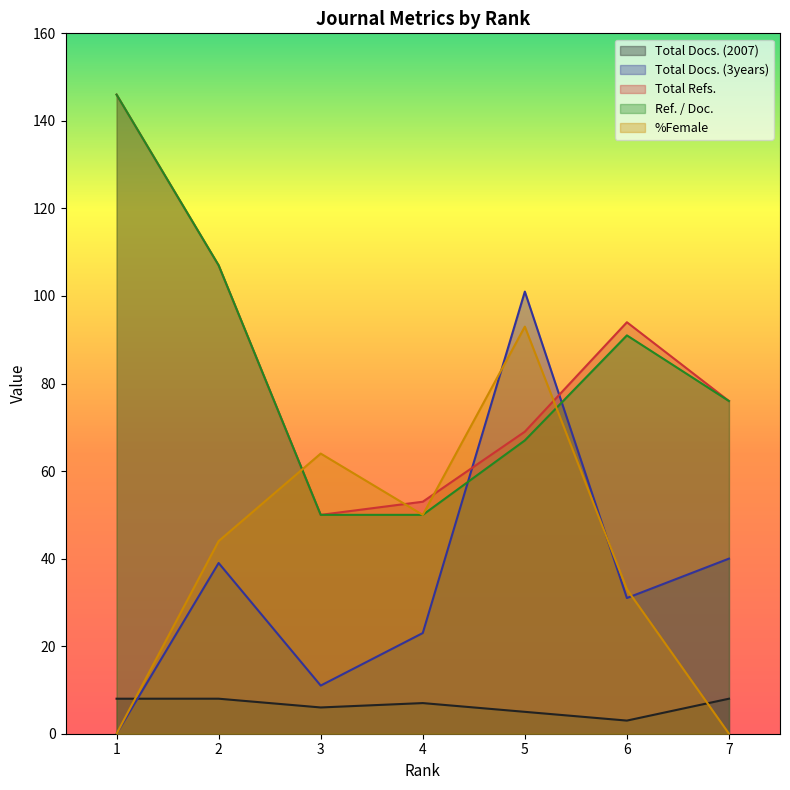

Between 2 and 4, which series saw the biggest shift?

Ref. / Doc.